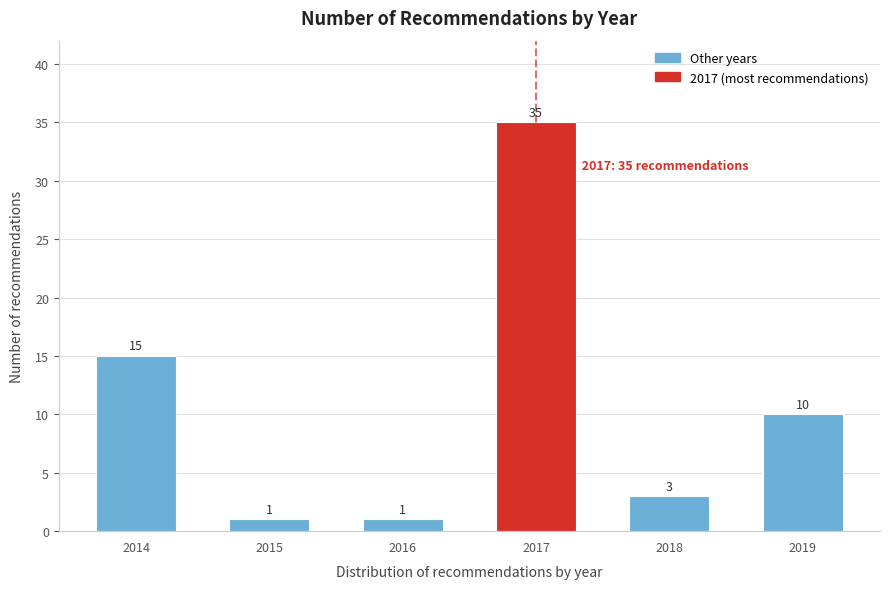

Reading left to right, what are all the values shown in this chart?

15	1	1	35	3	10